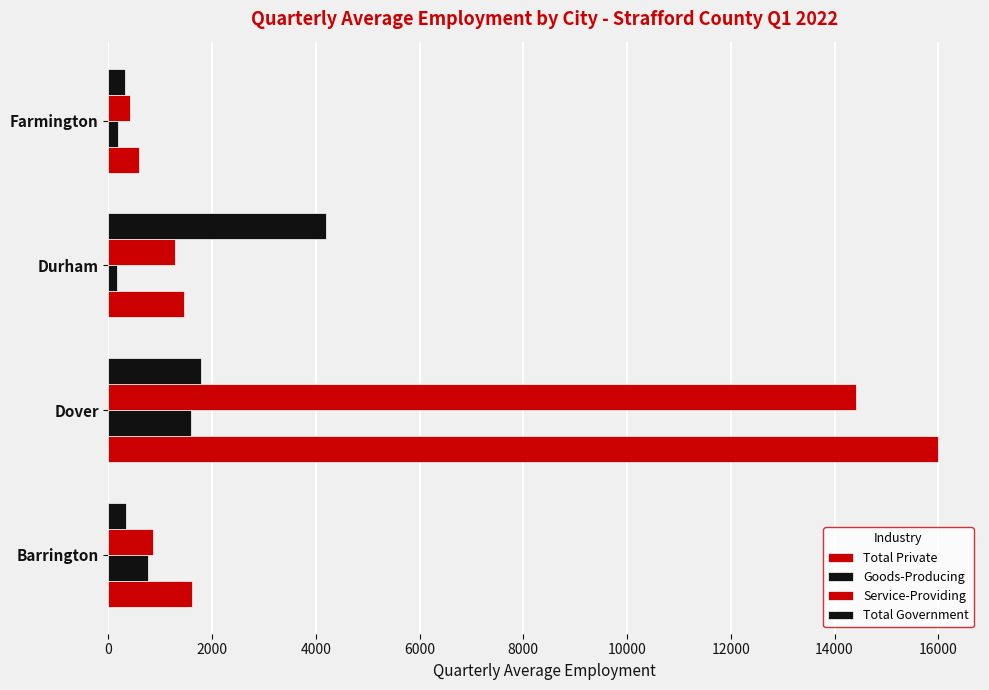

How many categories are shown in the chart?

4